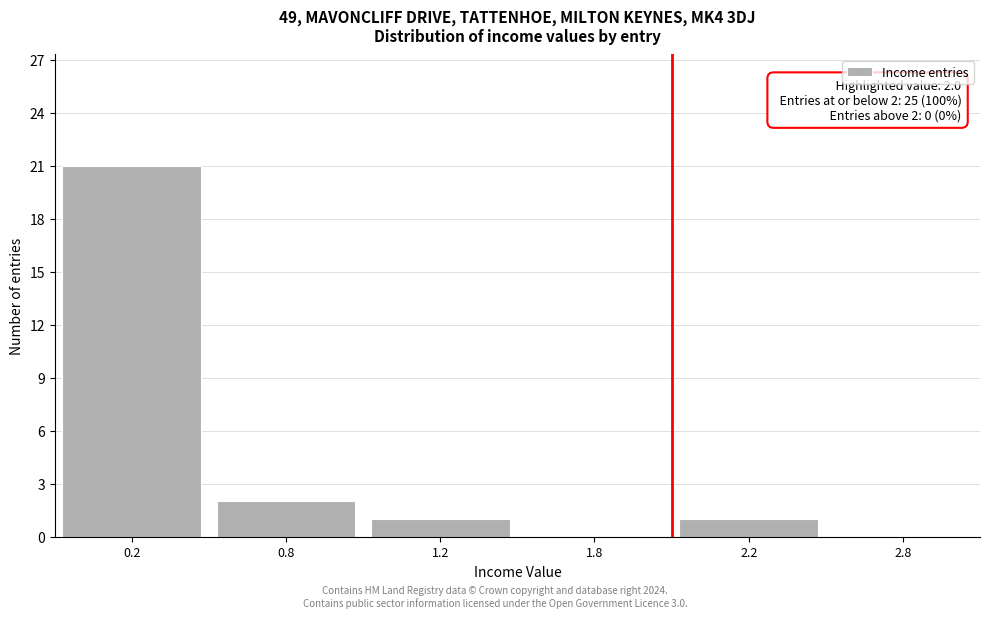

Reading left to right, list all the values displayed in this chart.

0.2=21	0.8=2	1.2=1	1.8=0	2.2=1	2.8=0